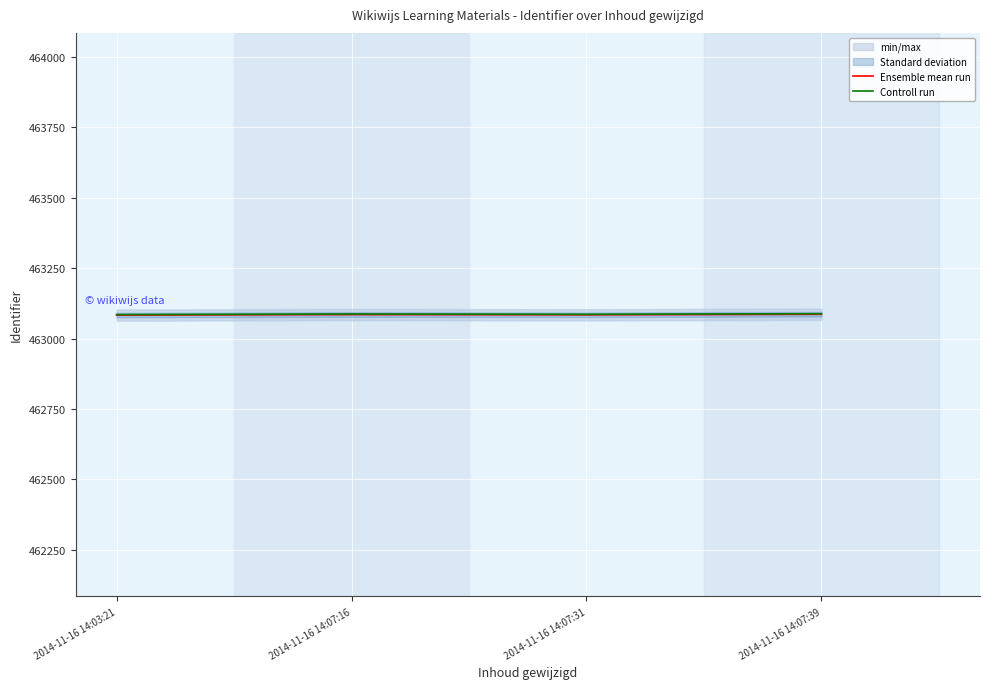

Rank the categories by Ensemble mean run value from highest to lowest.

2014-11-16 14:07:39, 2014-11-16 14:07:16, 2014-11-16 14:07:31, 2014-11-16 14:03:21